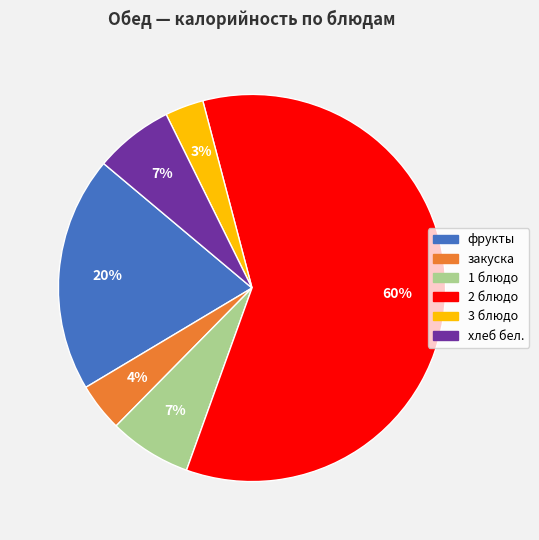

To the nearest percent, what is the difference between the largest and smallest slice percentages?

56%